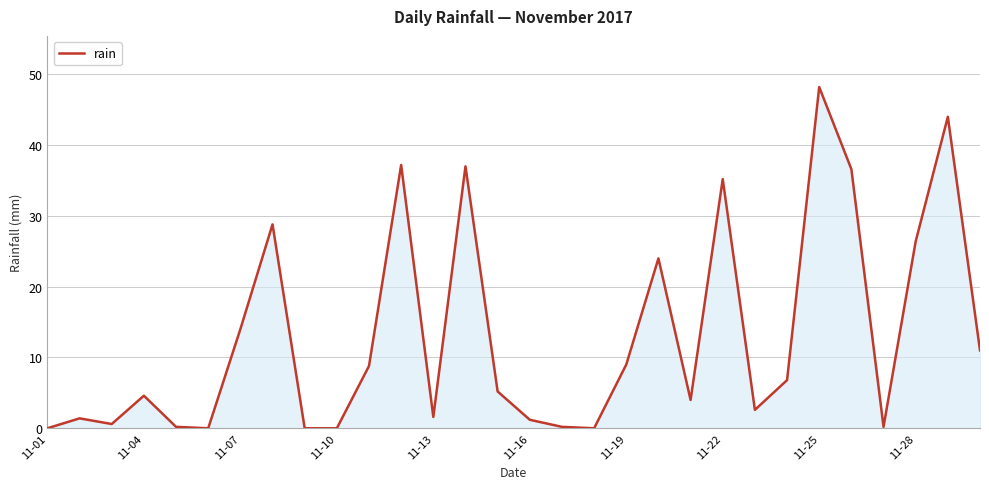

What is the difference between the maximum and minimum values?

48.2